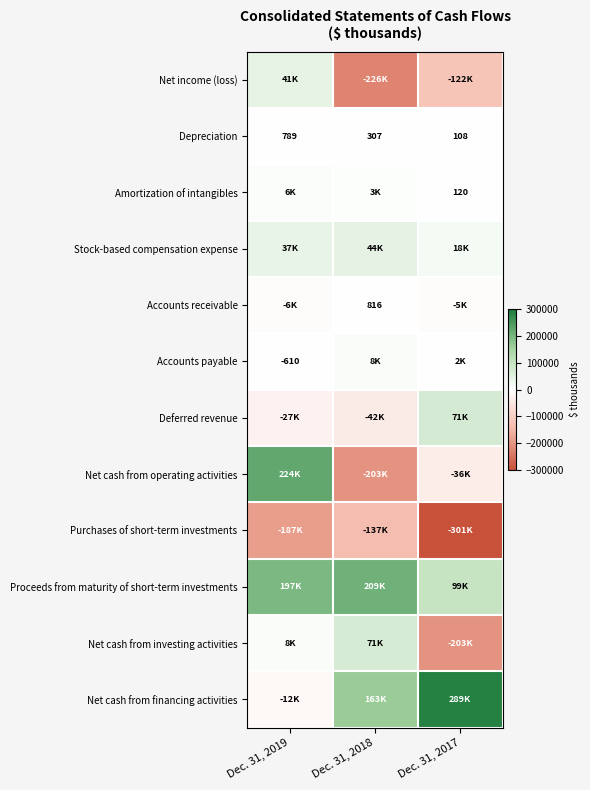

What is the difference between the Net cash from operating activities values at Dec. 31, 2019 and Dec. 31, 2018?

426713